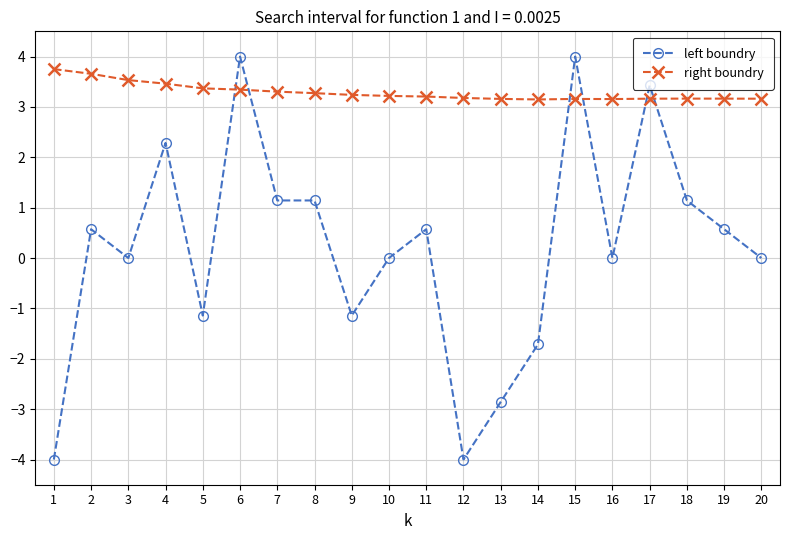

What is the maximum value shown in the chart?

4.0